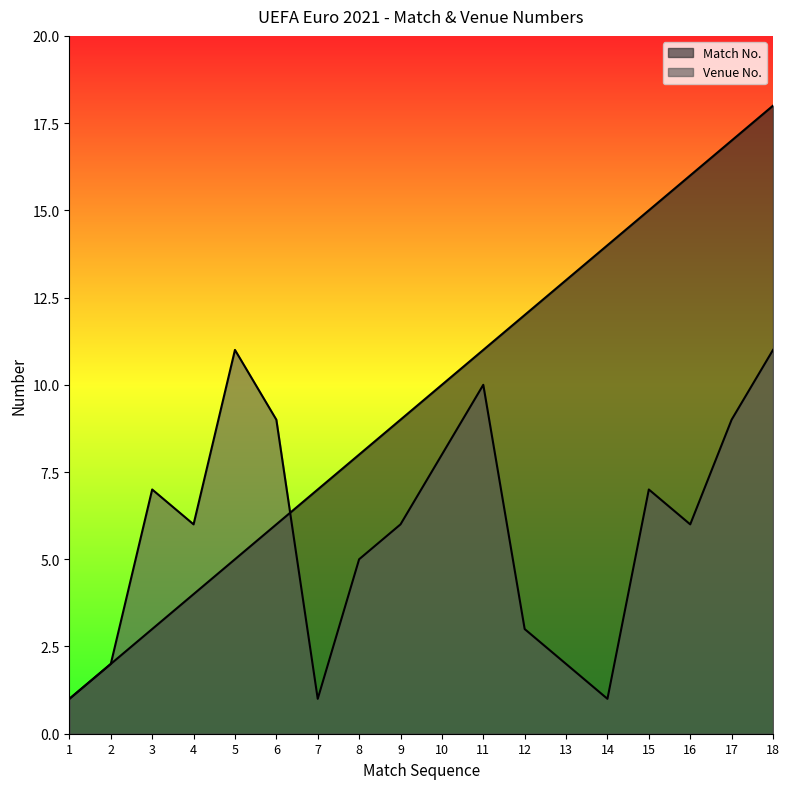

How many data points in Venue No. are above 6?

8